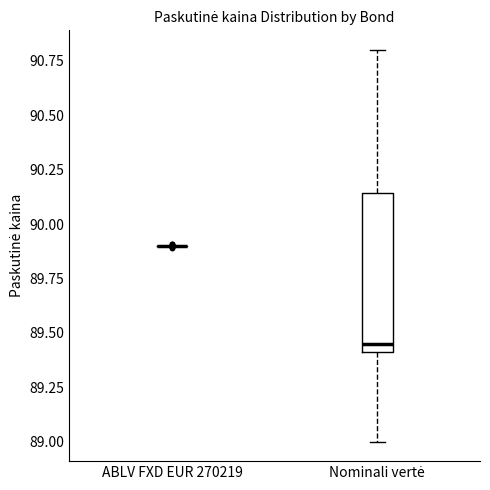

Reading left to right, transcribe this box plot: for each box, give where its median line is, the range the box spans, and where its two whiskers end, as read against the y-axis. The values are not printed on the chart, so give them approximately, as read against the axis.

ABLV FXD EUR 270219: box collapsed to a line at 89.90, whiskers 89.90 to 89.90
Nominali vertė: median 89.45, box 89.40 to 90.15, whiskers 89.00 to 90.80